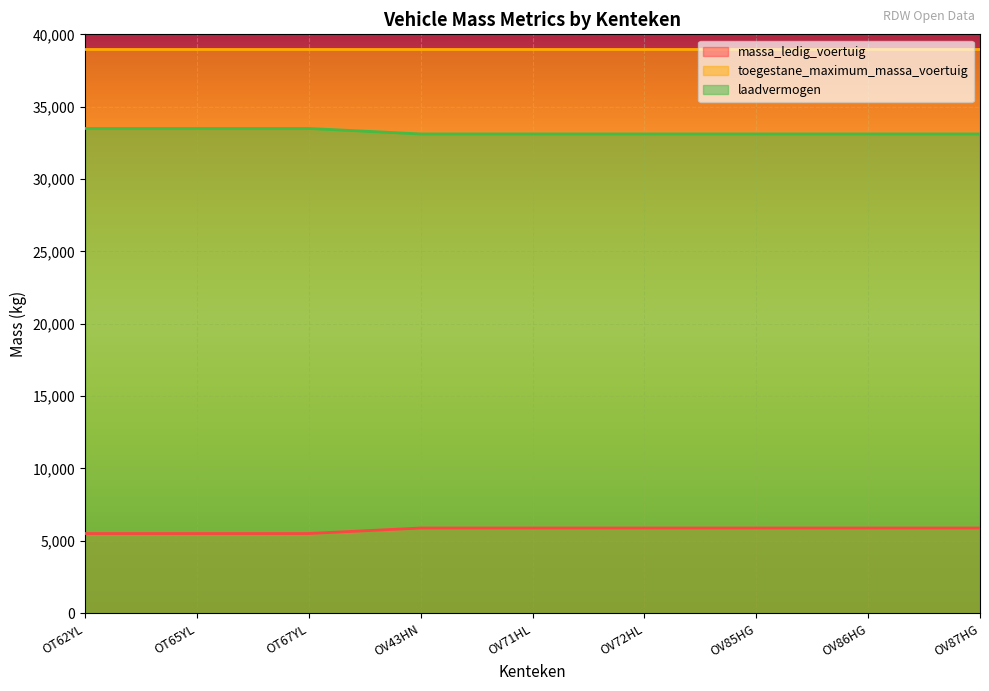

Is the value of laadvermogen at OT67YL greater than the value of massa_ledig_voertuig at OT65YL?

Yes